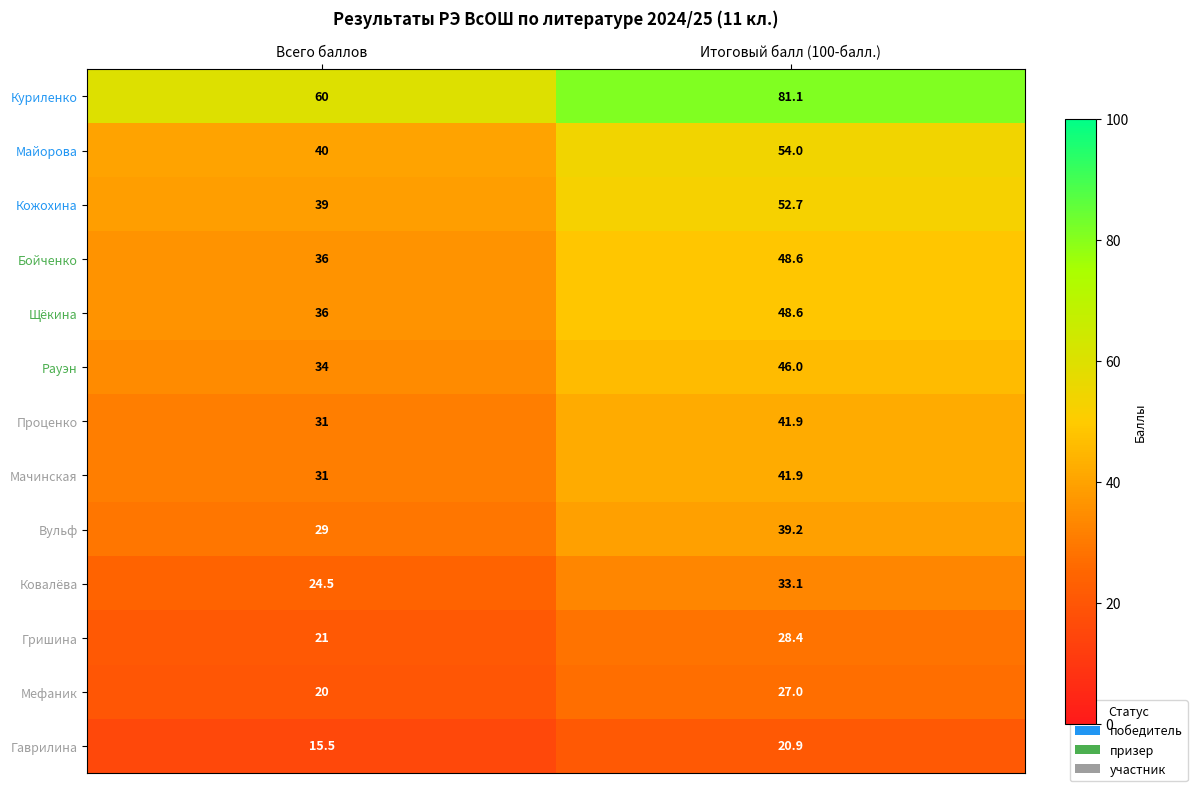

List the labels in order of Мачинская value, largest first.

Итоговый балл (100-балл.), Всего баллов